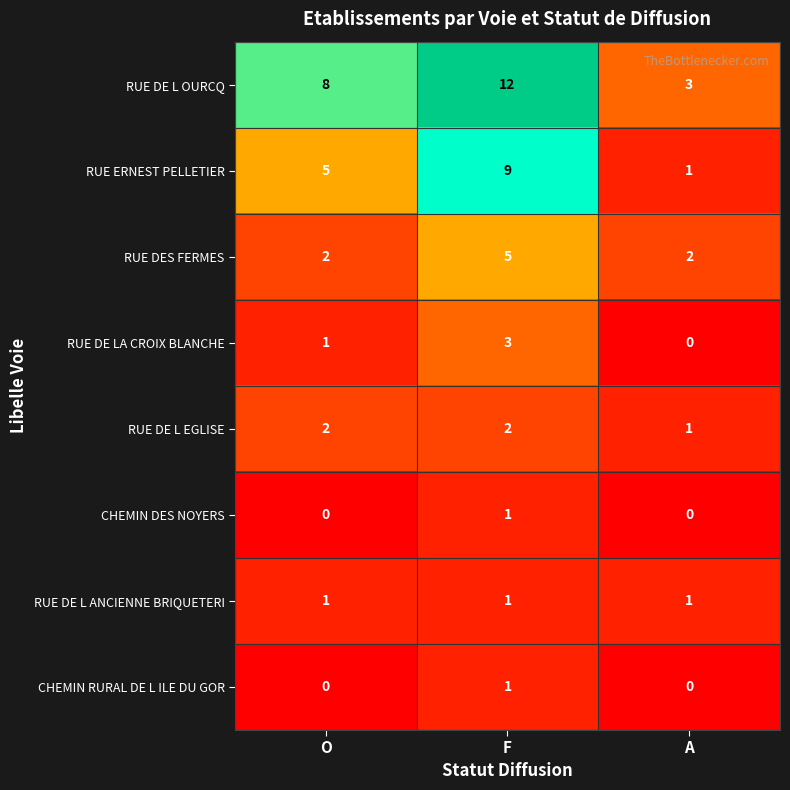

Which series changed the most between O and A?

RUE DE L OURCQ